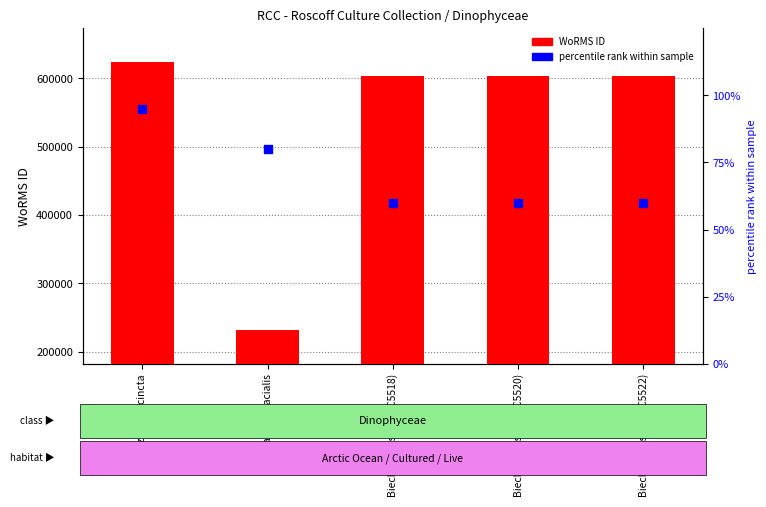

Which series has the largest total across all categories?

WoRMS ID